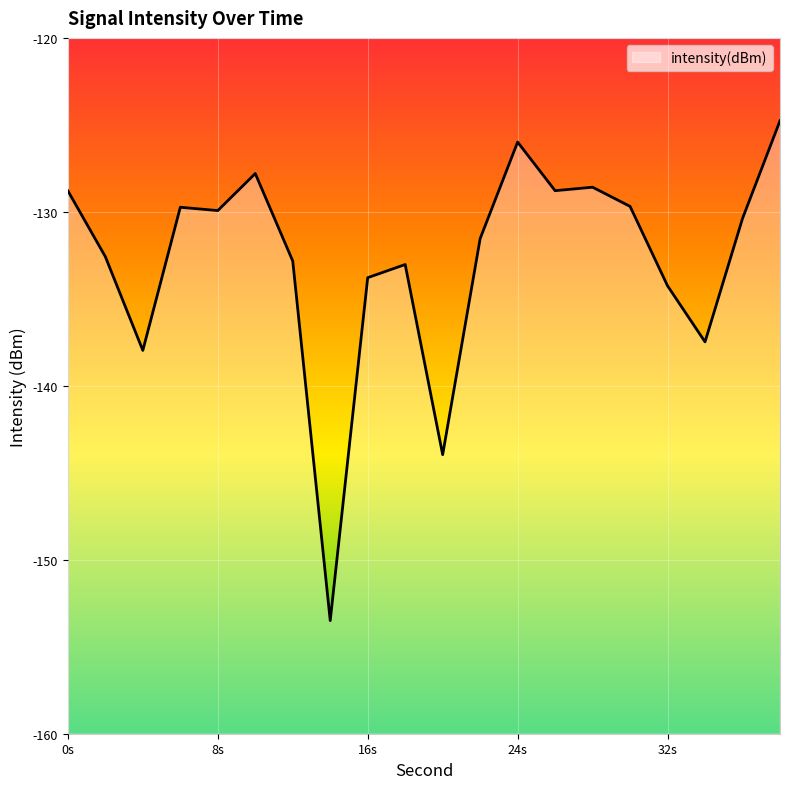

Between 34 and 18, which is larger?

18